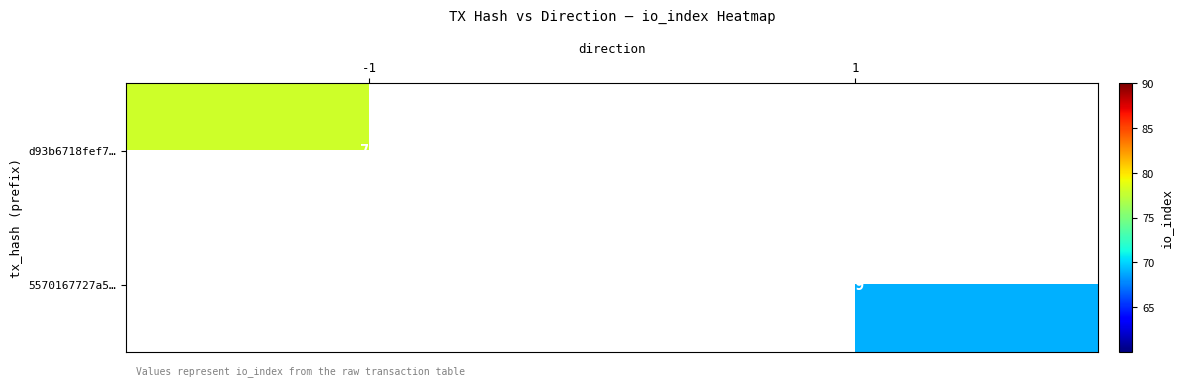

What is the maximum value shown in the chart?

78.0